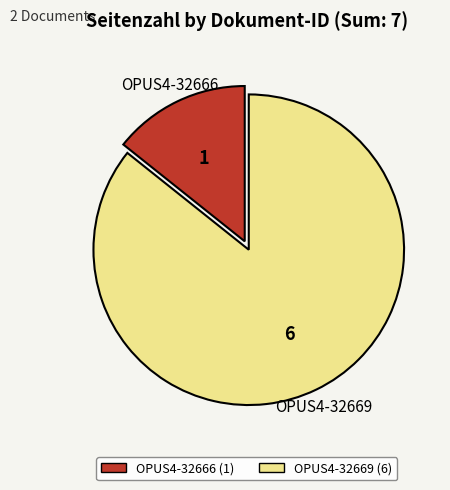

True or false: OPUS4-32666 accounts for 28% of the total.

False